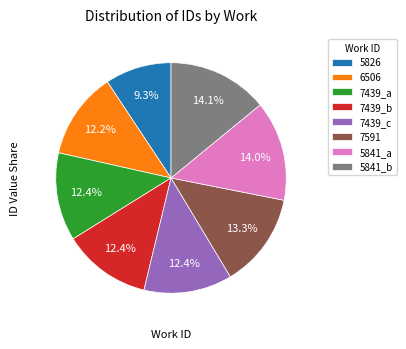

Does 7439_b represent more than half of the total?

No